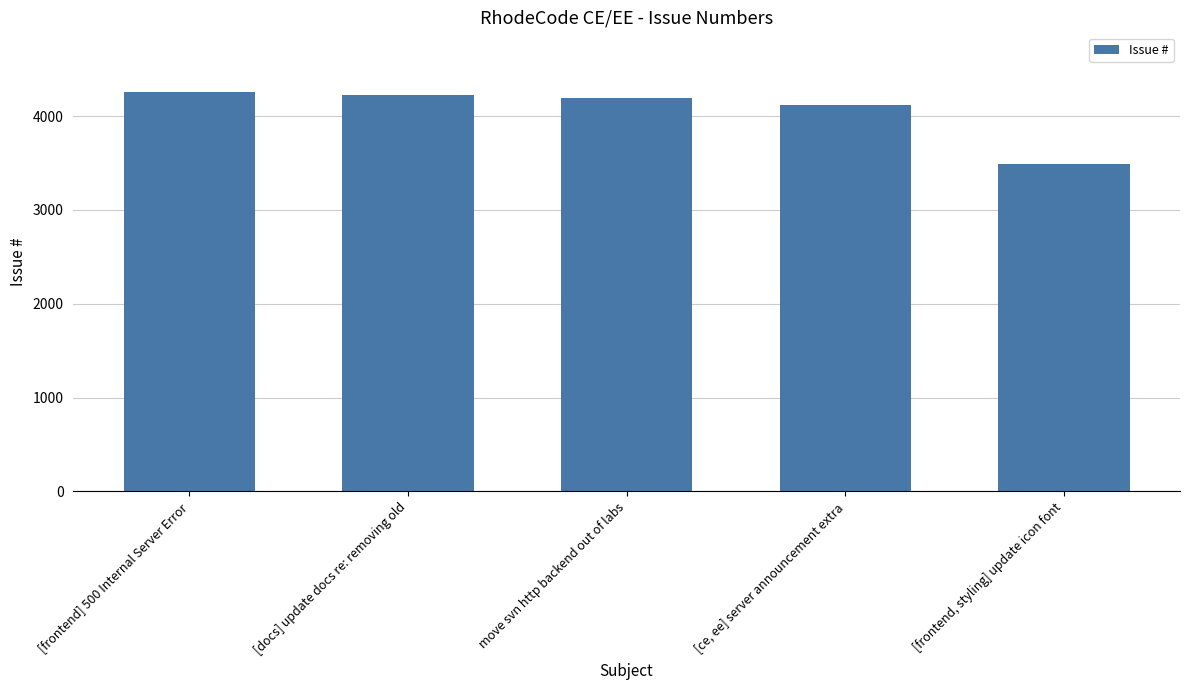

What is the change in value from move svn http backend out of labs to [frontend, styling] update icon font?

-706